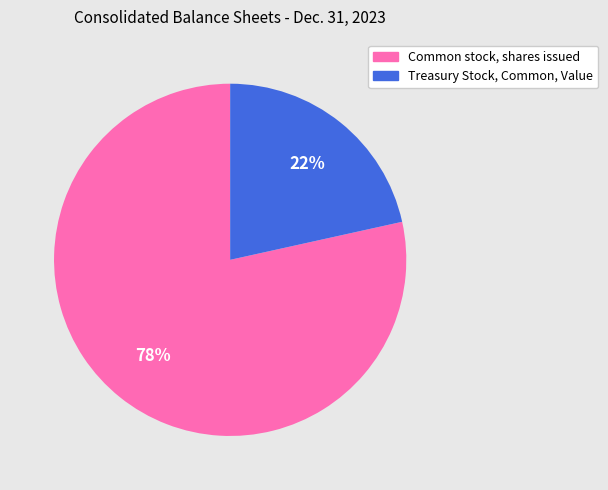

Which category has the smallest portion of the pie?

Treasury Stock, Common, Value